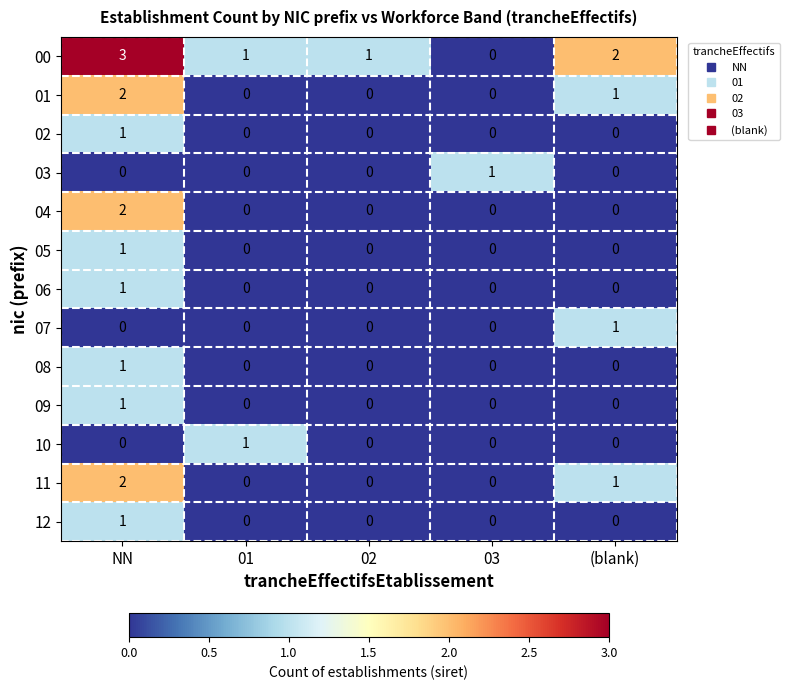

Between NN and (blank), which series saw the biggest shift?

04